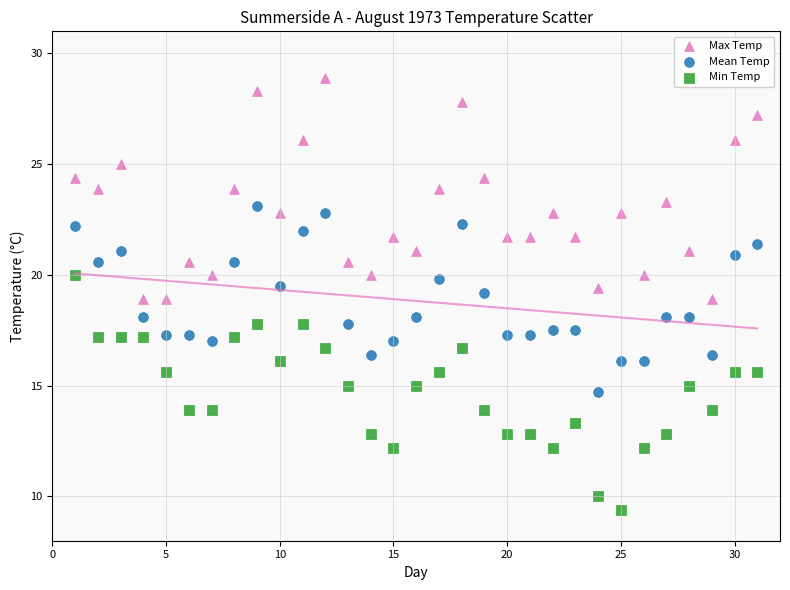

What are all the series names shown in the legend?

Max Temp, Mean Temp, Min Temp